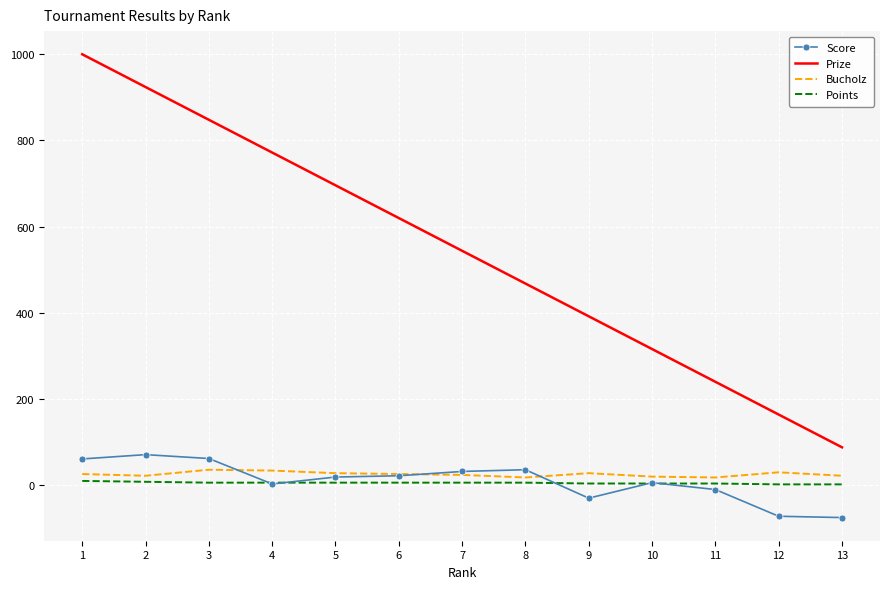

True or false: Prize and Points cross at least once.

False